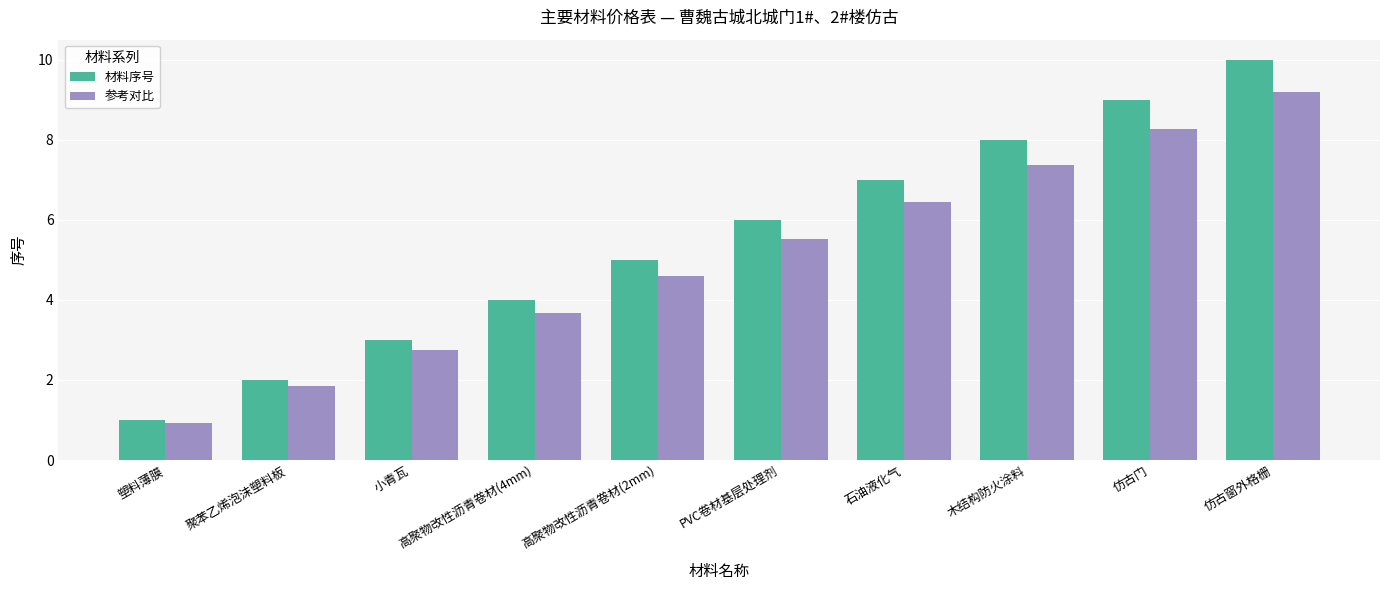

The 参考对比 series shows 6.4 at 石油液化气. True or false?

True